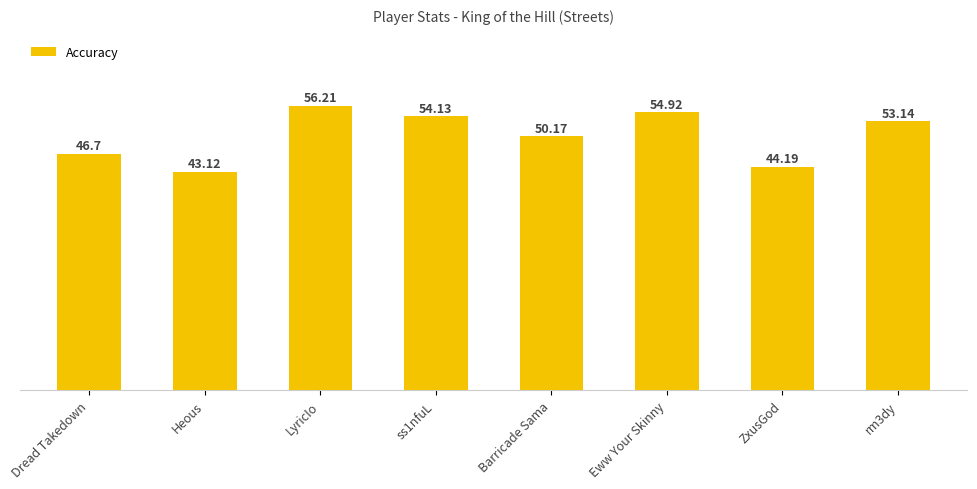

Are the bars horizontal?

No